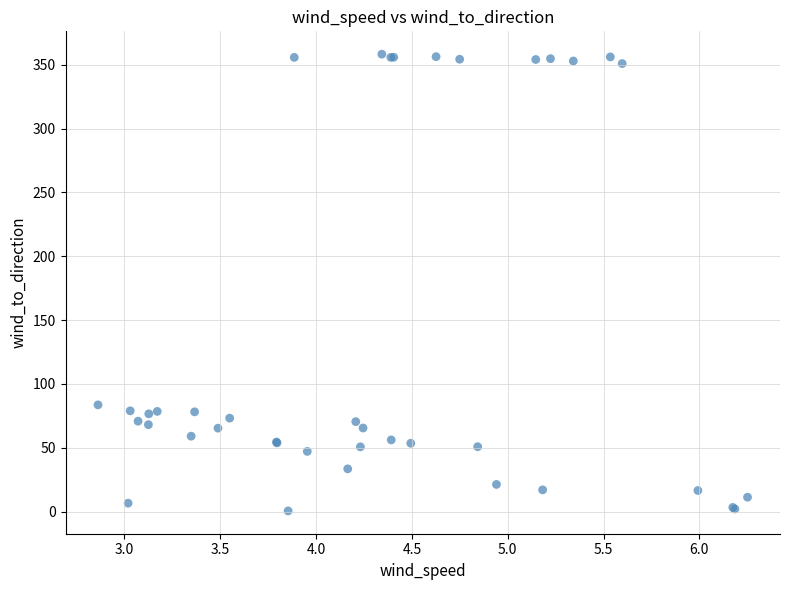

What Y value in the scatter plot is closest to 179?

83.6